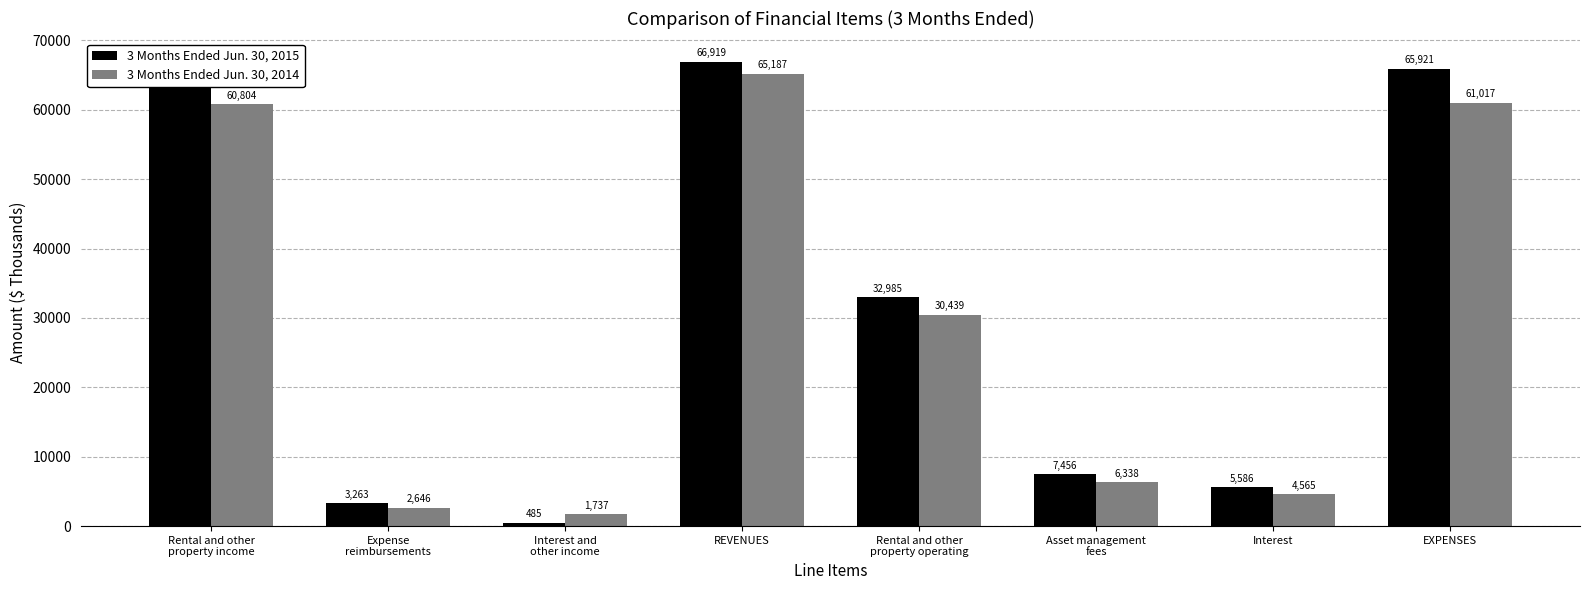

How many groups of bars are there?

8